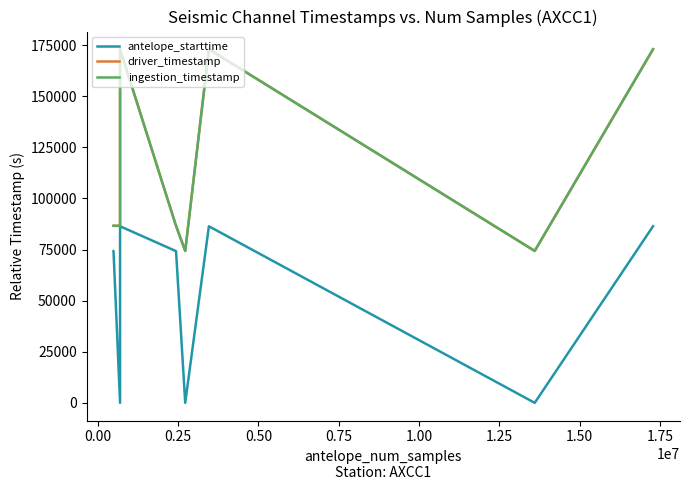

How many interior local valleys does the antelope_starttime series have?

3